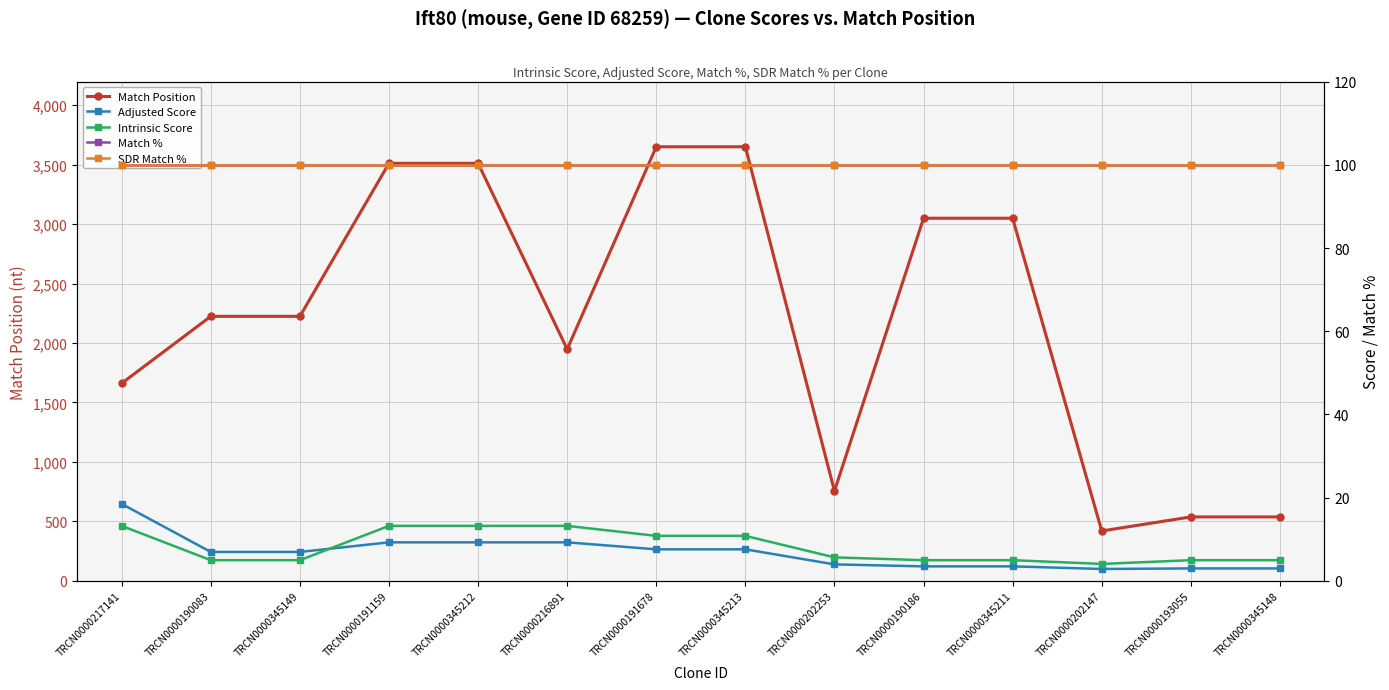

The value of SDR Match % at TRCN0000191159 is 100.0. True or false?

True